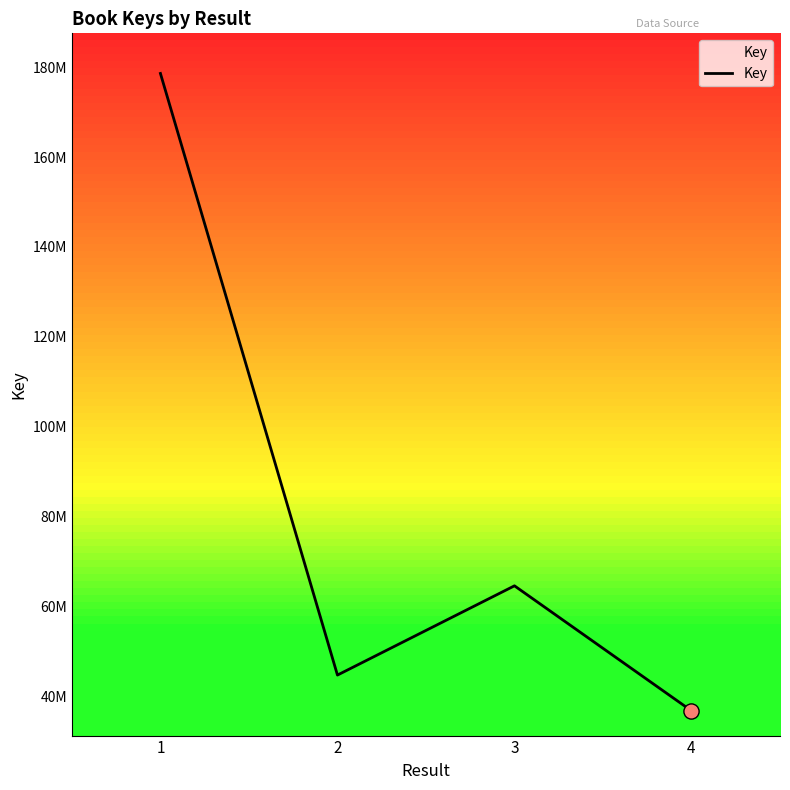

What is the change in value from 3 to 4?

-27828395